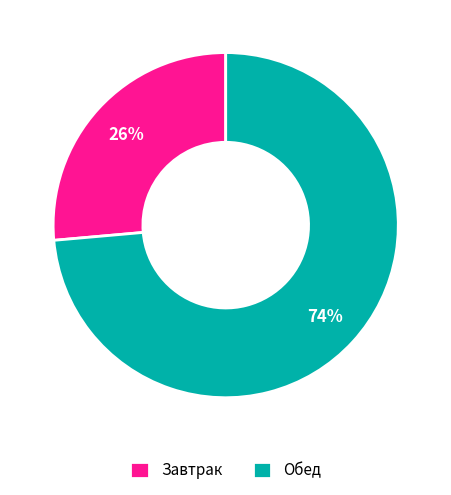

What is the majority slice?

Обед